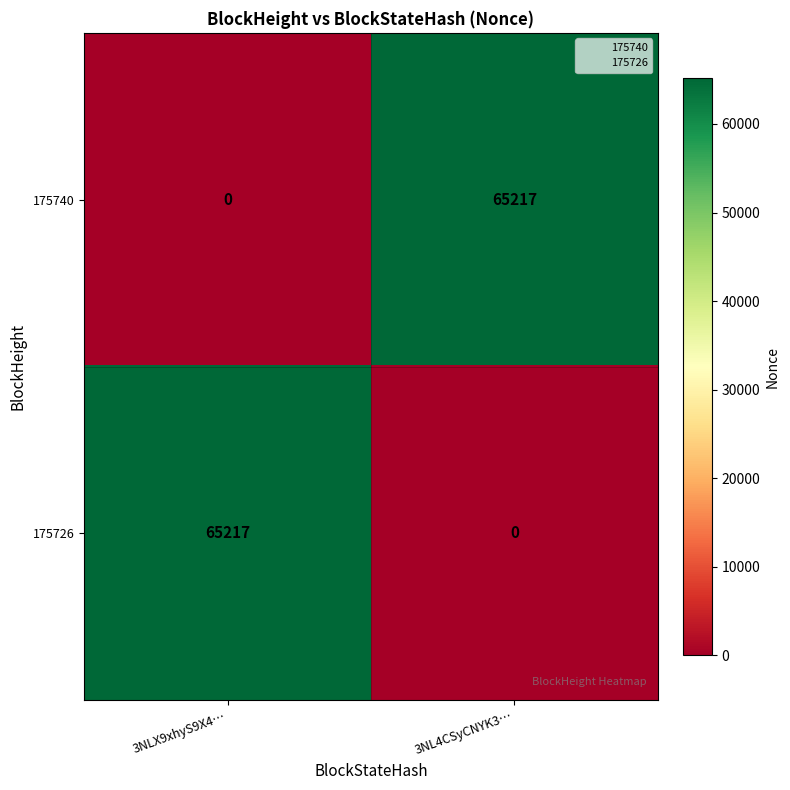

At which label is 175726 closest to 32608?

3NL4CSyCNYK3…